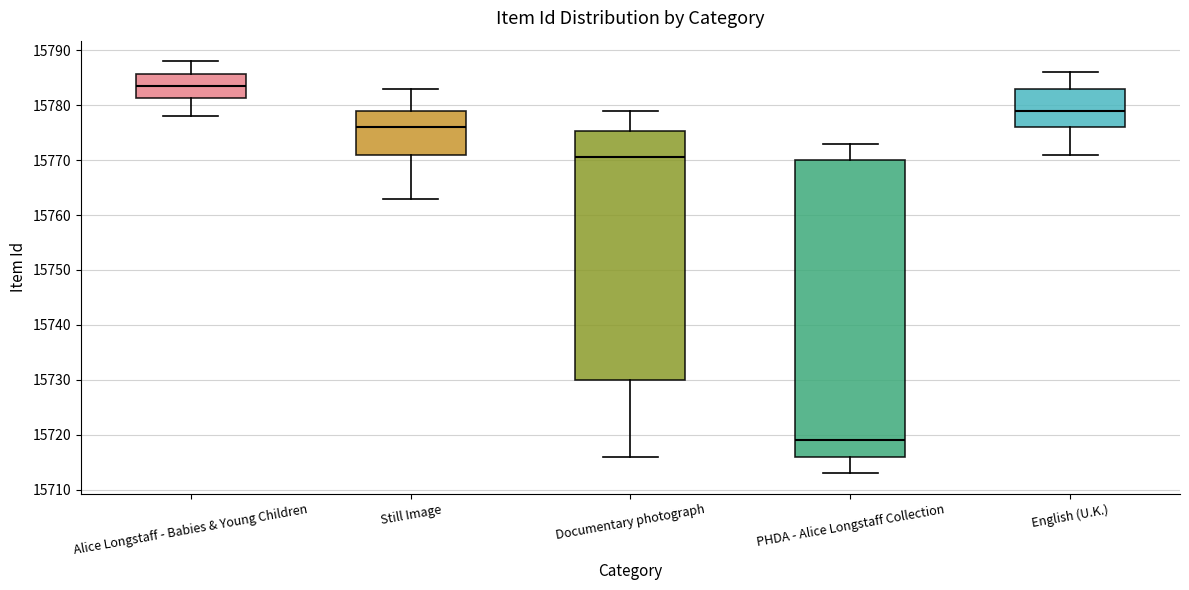

Which box's median line is the lowest?

PHDA - Alice Longstaff Collection